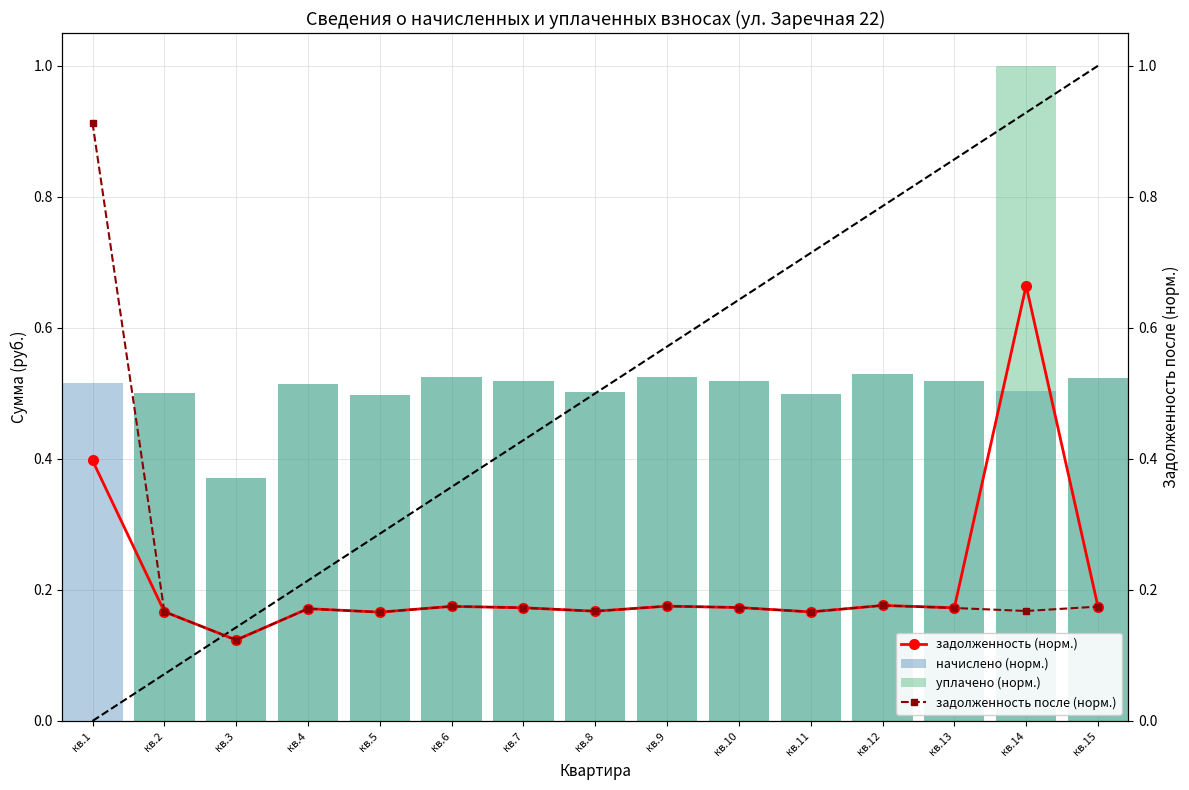

The уплачено (норм.) series shows 0.5 at кв.4. True or false?

True